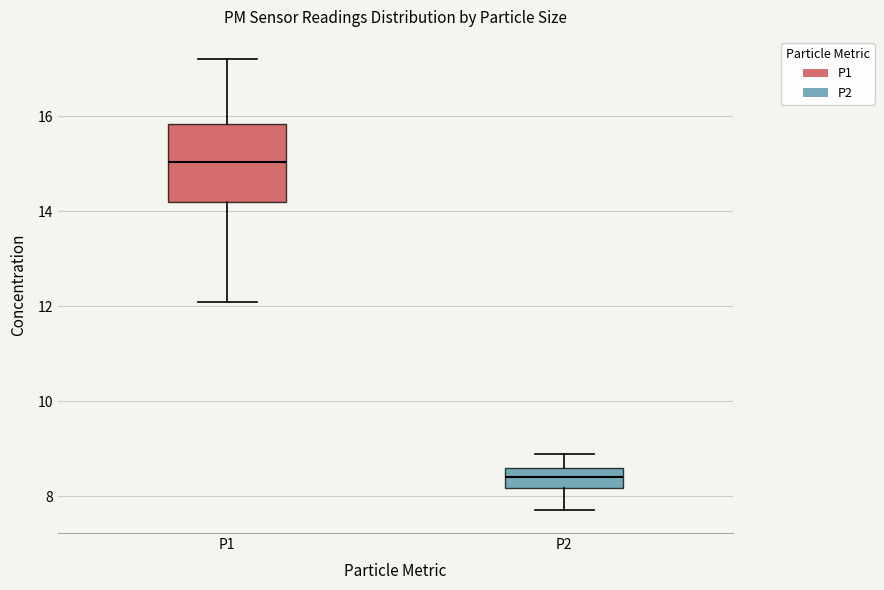

Reading left to right, read every box against the y-axis: the position of its median line, the range the box covers, and the ends of its whiskers. The values are not printed on the chart, so give them approximately, as read against the axis.

P1: median 15.0, box 14.2 to 15.8, whiskers 12.2 to 17.2
P2: median 8.4, box 8.2 to 8.6, whiskers 7.8 to 9.0